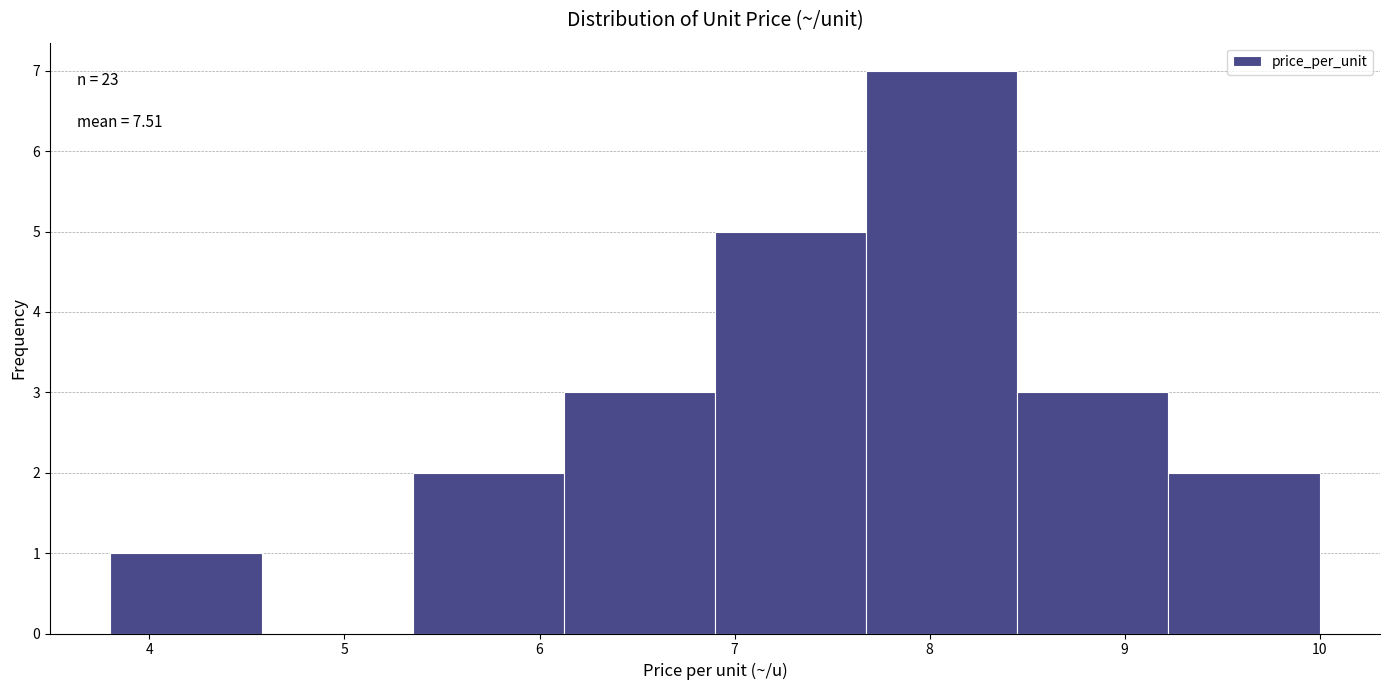

Over which range of the x-axis is the bar tallest?

7.7 to 8.5